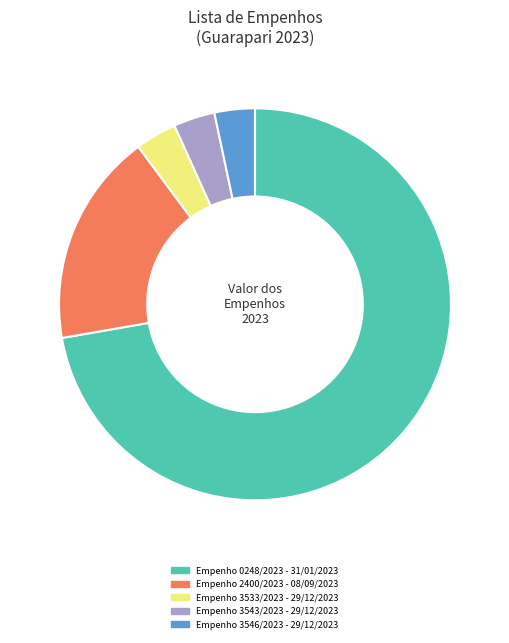

Is the sum of Empenho 0248/2023 - 31/01/2023 and Empenho 2400/2023 - 08/09/2023 greater than half?

Yes